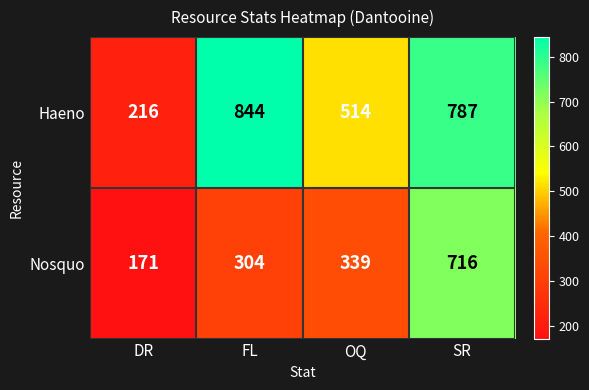

The value of Haeno at DR is 317. True or false?

False